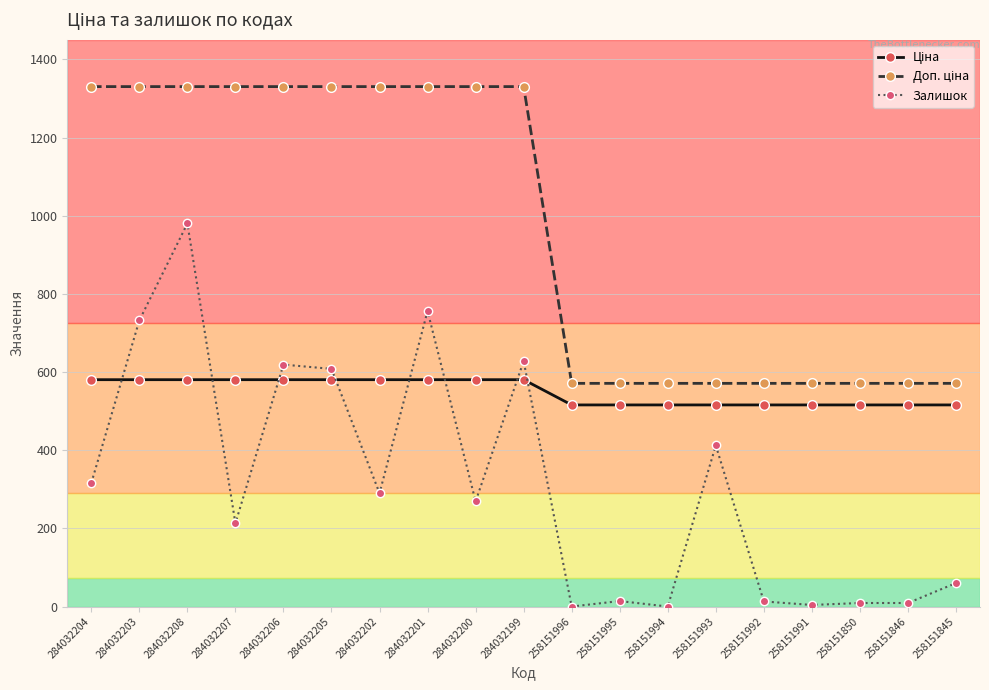

The value of Залишок at 258151995 is 14.0. True or false?

True